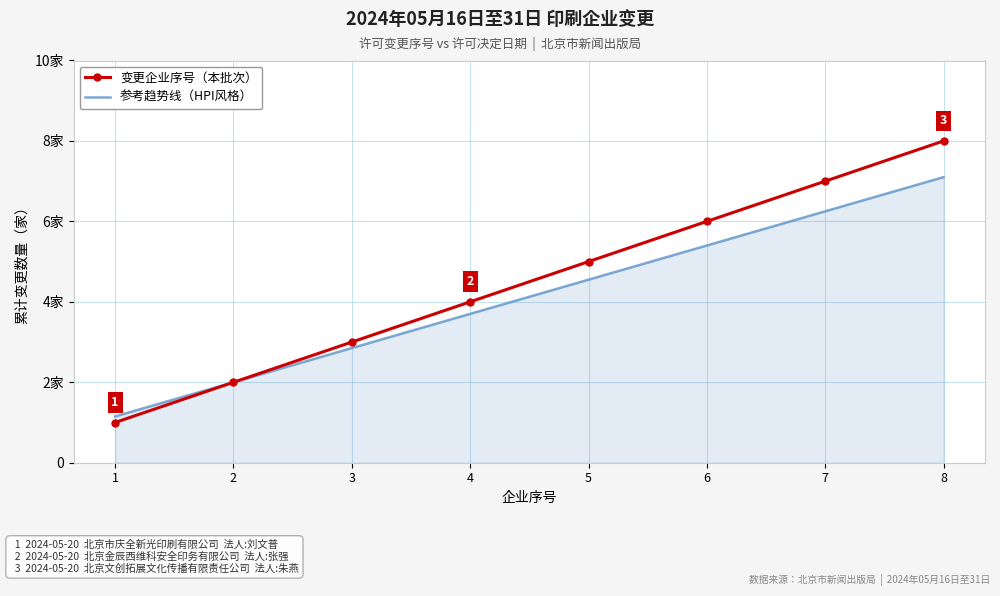

What is the sum of the 变更企业序号（本批次） values at 3 and 5?

8.0